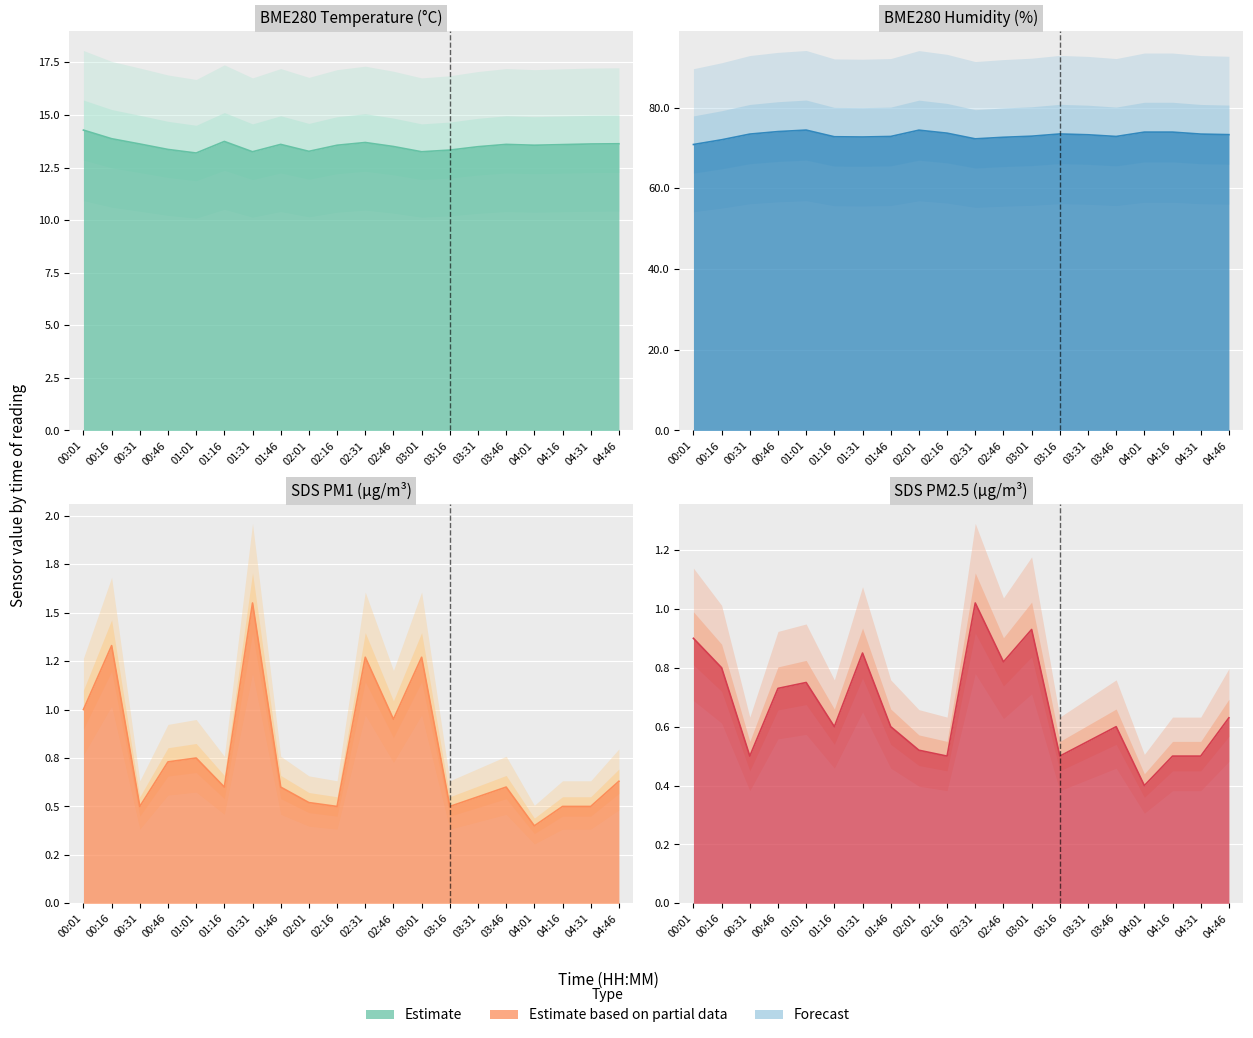

What is the sum of all SDS_P2 values?

13.2